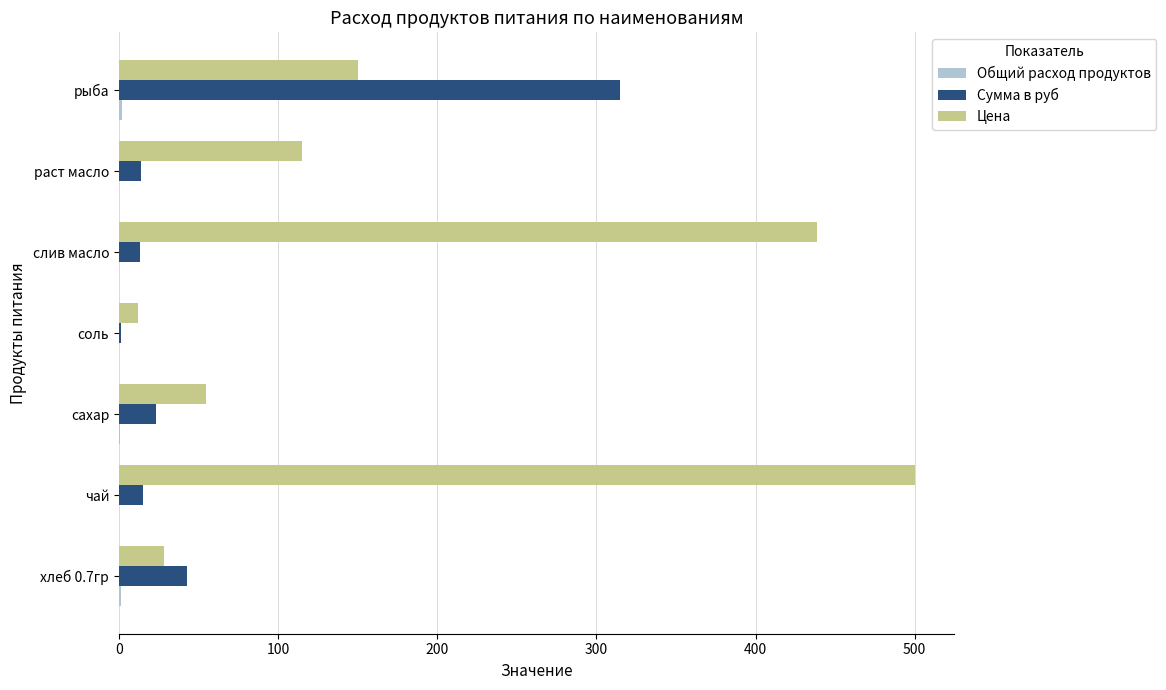

Which series has the largest total across all categories?

Цена